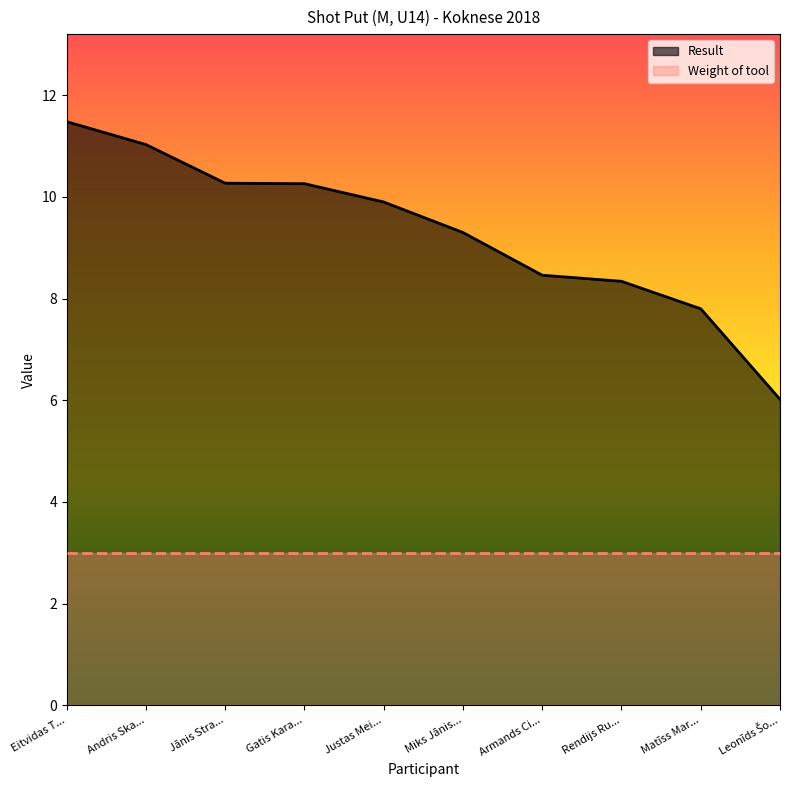

Rank the series by their average value, from highest to lowest.

Result, Weight of tool